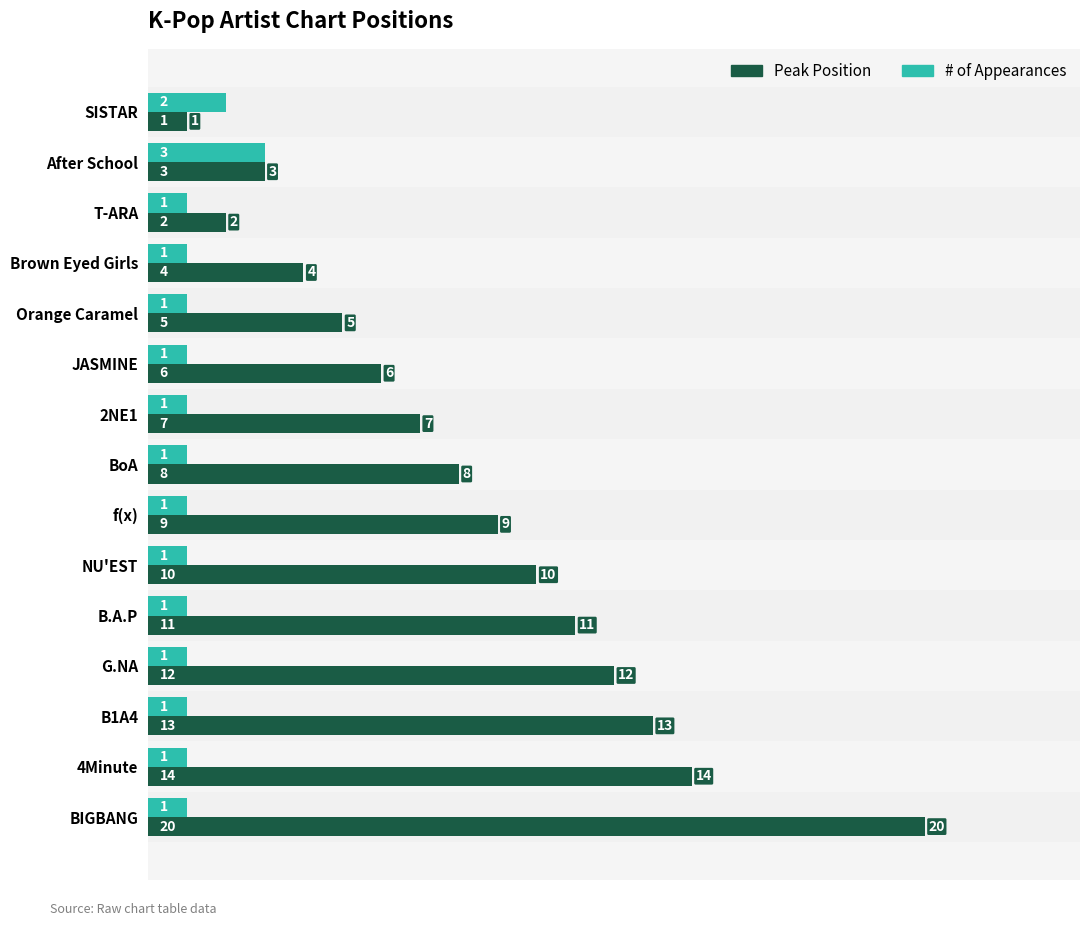

Which series has the largest range (max minus min)?

Peak Position